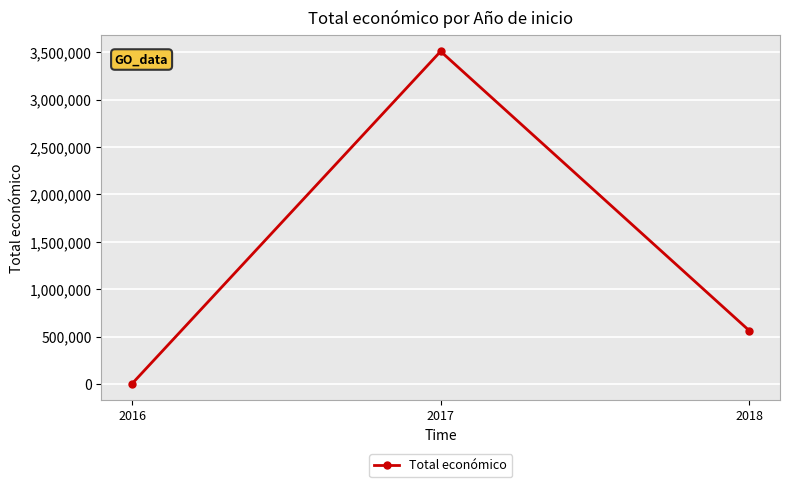

Rank the categories by value from lowest to highest.

2016, 2018, 2017